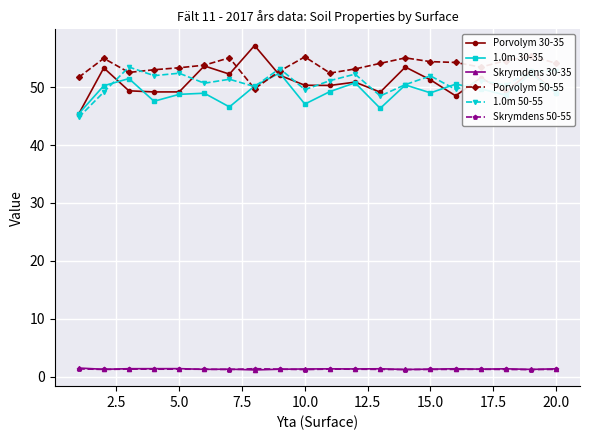

How many interior local valleys does the Skrymdens 50-55 series have?

6